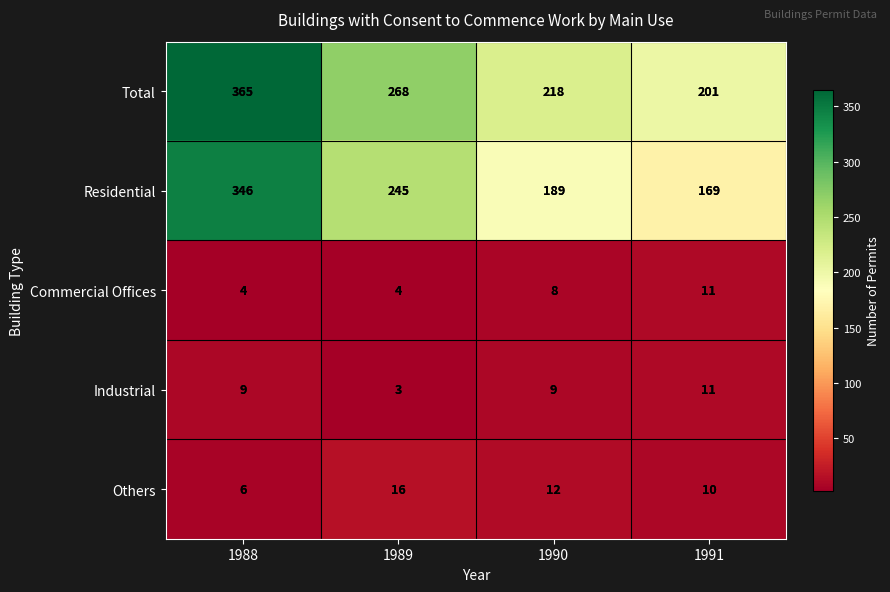

True or false: Others has a value of 6 at 1988.

True